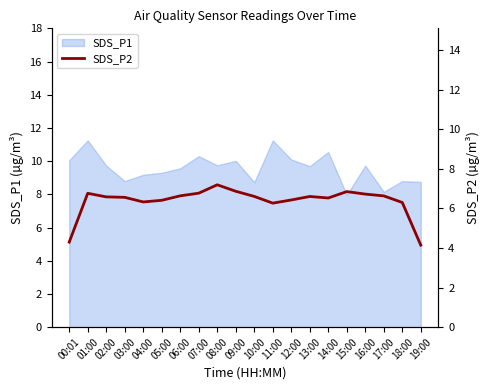

Reading right to left, list all the values displayed in this chart.

4.1	6.3	6.6	6.7	6.8	6.5	6.6	6.4	6.3	6.6	6.9	7.2	6.8	6.6	6.4	6.3	6.6	6.6	6.8	4.3